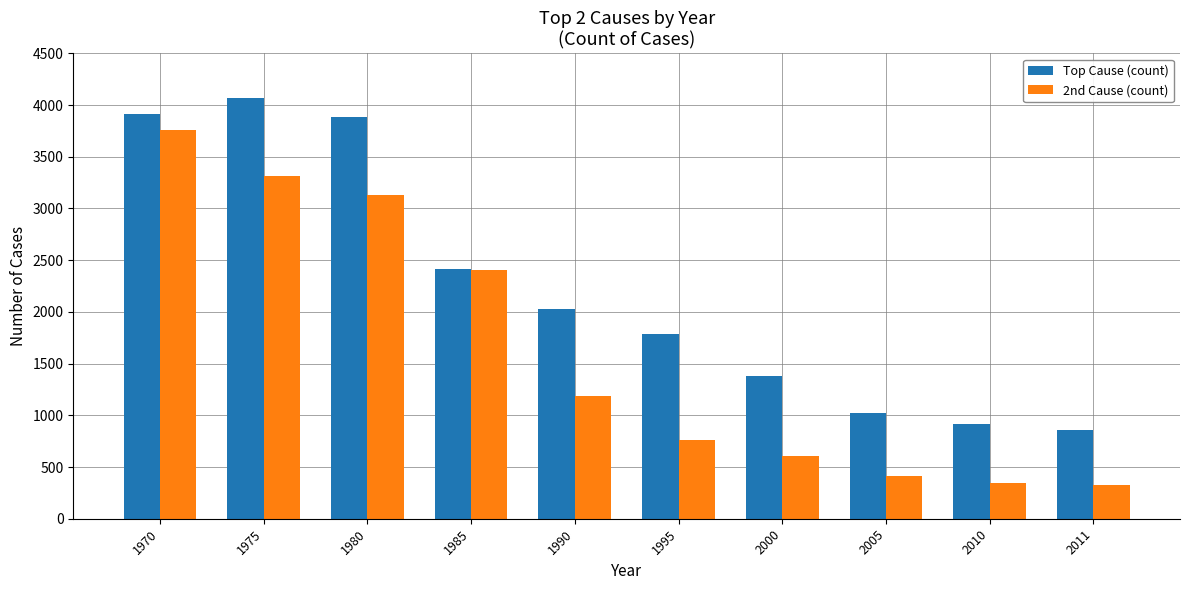

Which label corresponds to the largest value in the chart?

1975